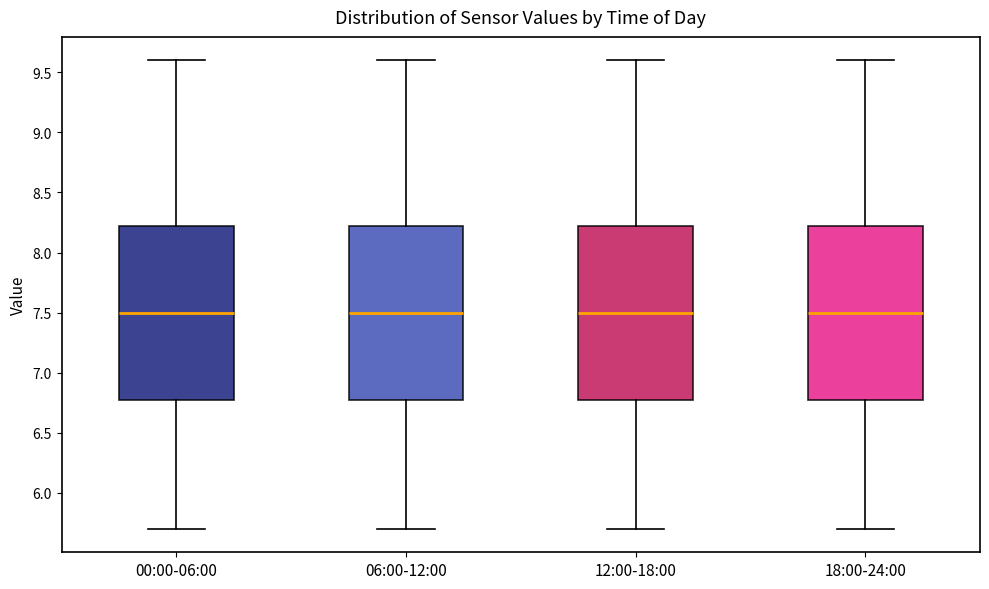

Reading left to right, read every box against the y-axis: the position of its median line, the range the box covers, and the ends of its whiskers. The values are not printed on the chart, so give them approximately, as read against the axis.

00:00-06:00: median 7.50, box 6.80 to 8.25, whiskers 5.70 to 9.60
06:00-12:00: median 7.50, box 6.80 to 8.25, whiskers 5.70 to 9.60
12:00-18:00: median 7.50, box 6.80 to 8.25, whiskers 5.70 to 9.60
18:00-24:00: median 7.50, box 6.80 to 8.25, whiskers 5.70 to 9.60